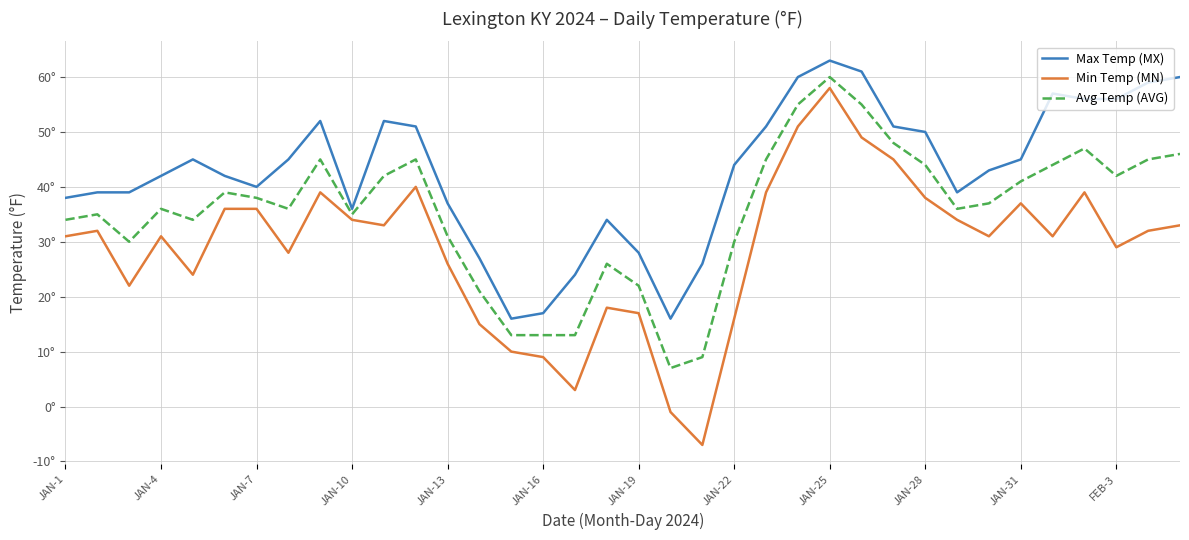

At which category does the chart reach its peak across all series?

JAN-25